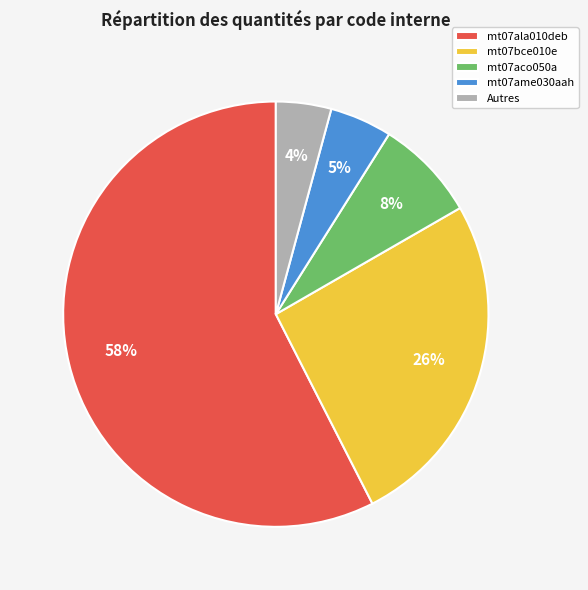

Combined, do mt07bce010e and mt07ame030aah account for over 50%?

No